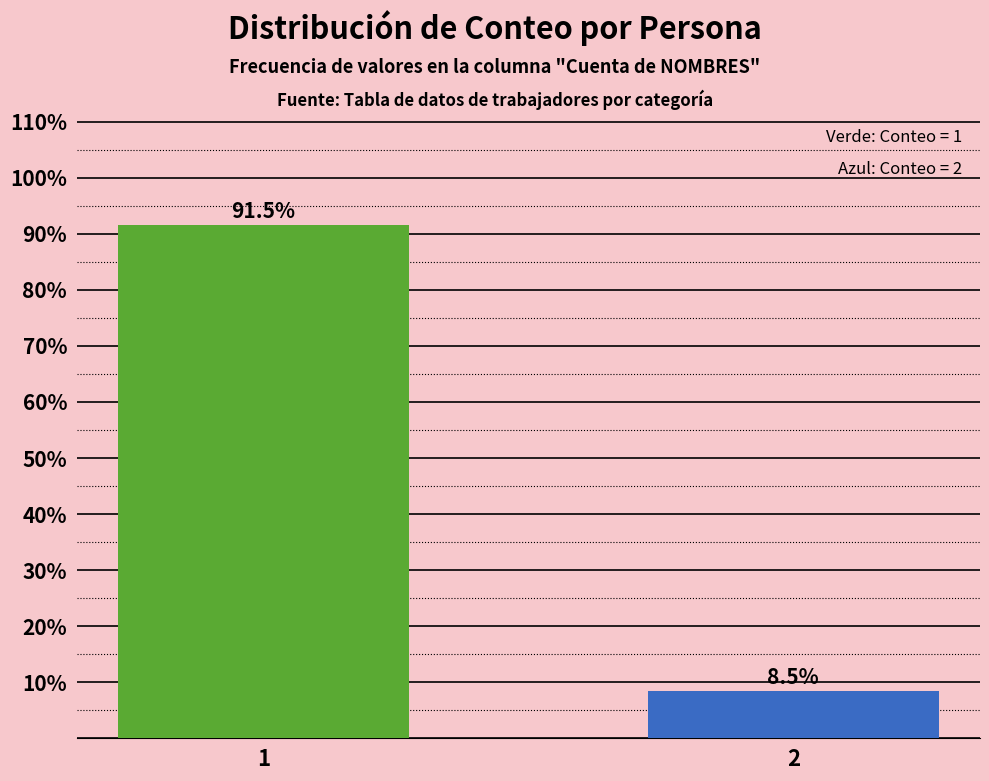

Reading left to right, what are all the values shown in this chart?

1=91.5	2=8.5